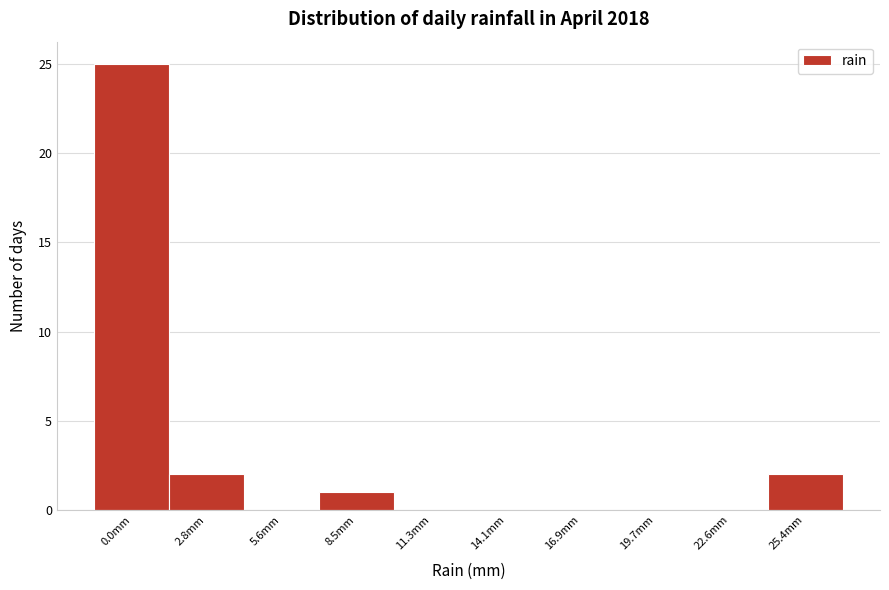

Reading left to right, extract all data points from this chart.

0.0mm=25	2.8mm=2	5.6mm=0	8.5mm=1	11.3mm=0	14.1mm=0	16.9mm=0	19.7mm=0	22.6mm=0	25.4mm=2